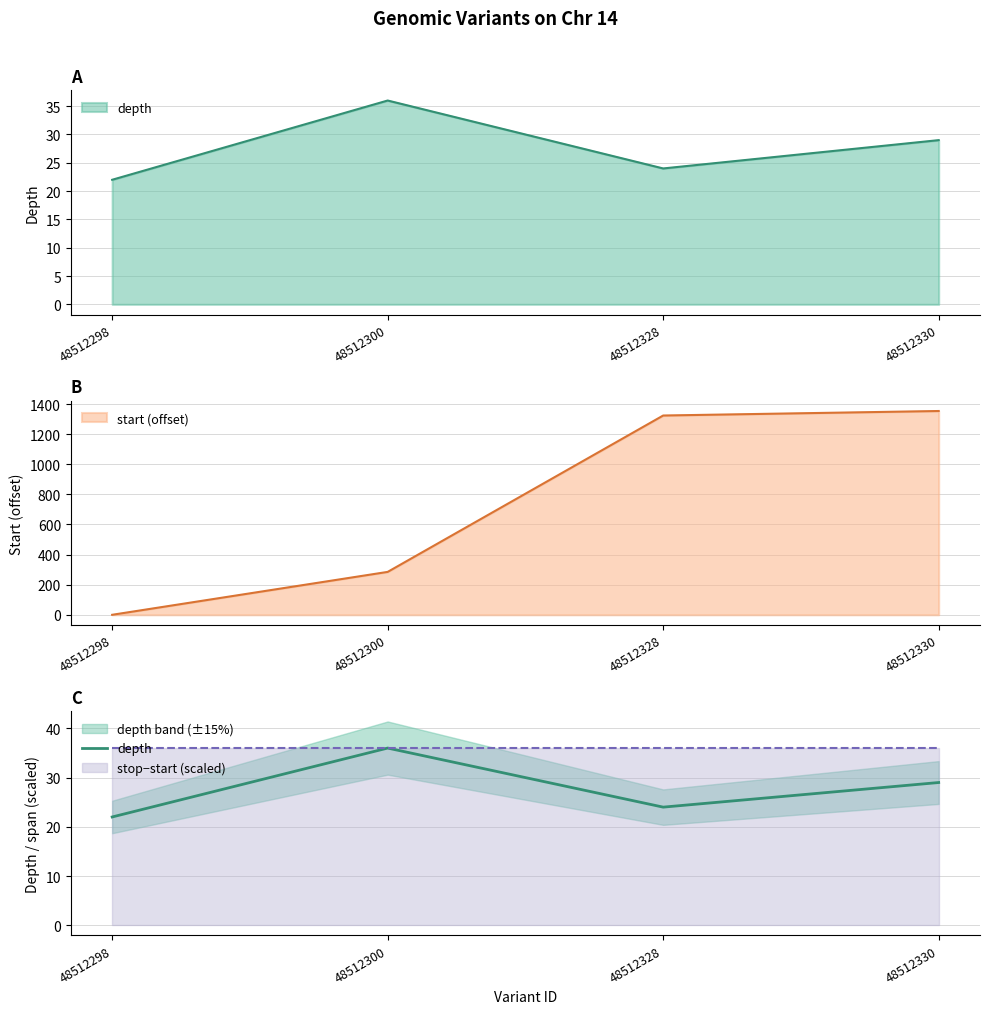

At which category does the data reach its first local valley?

48512328